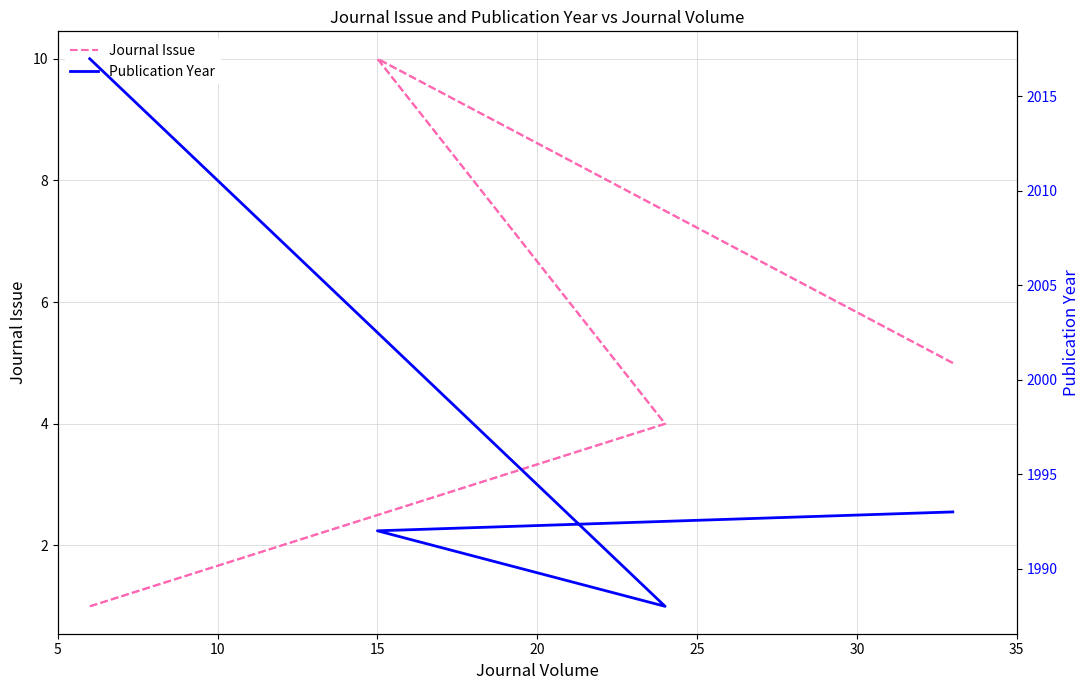

What is the value of the Journal Issue point at the 6th from the left?

1